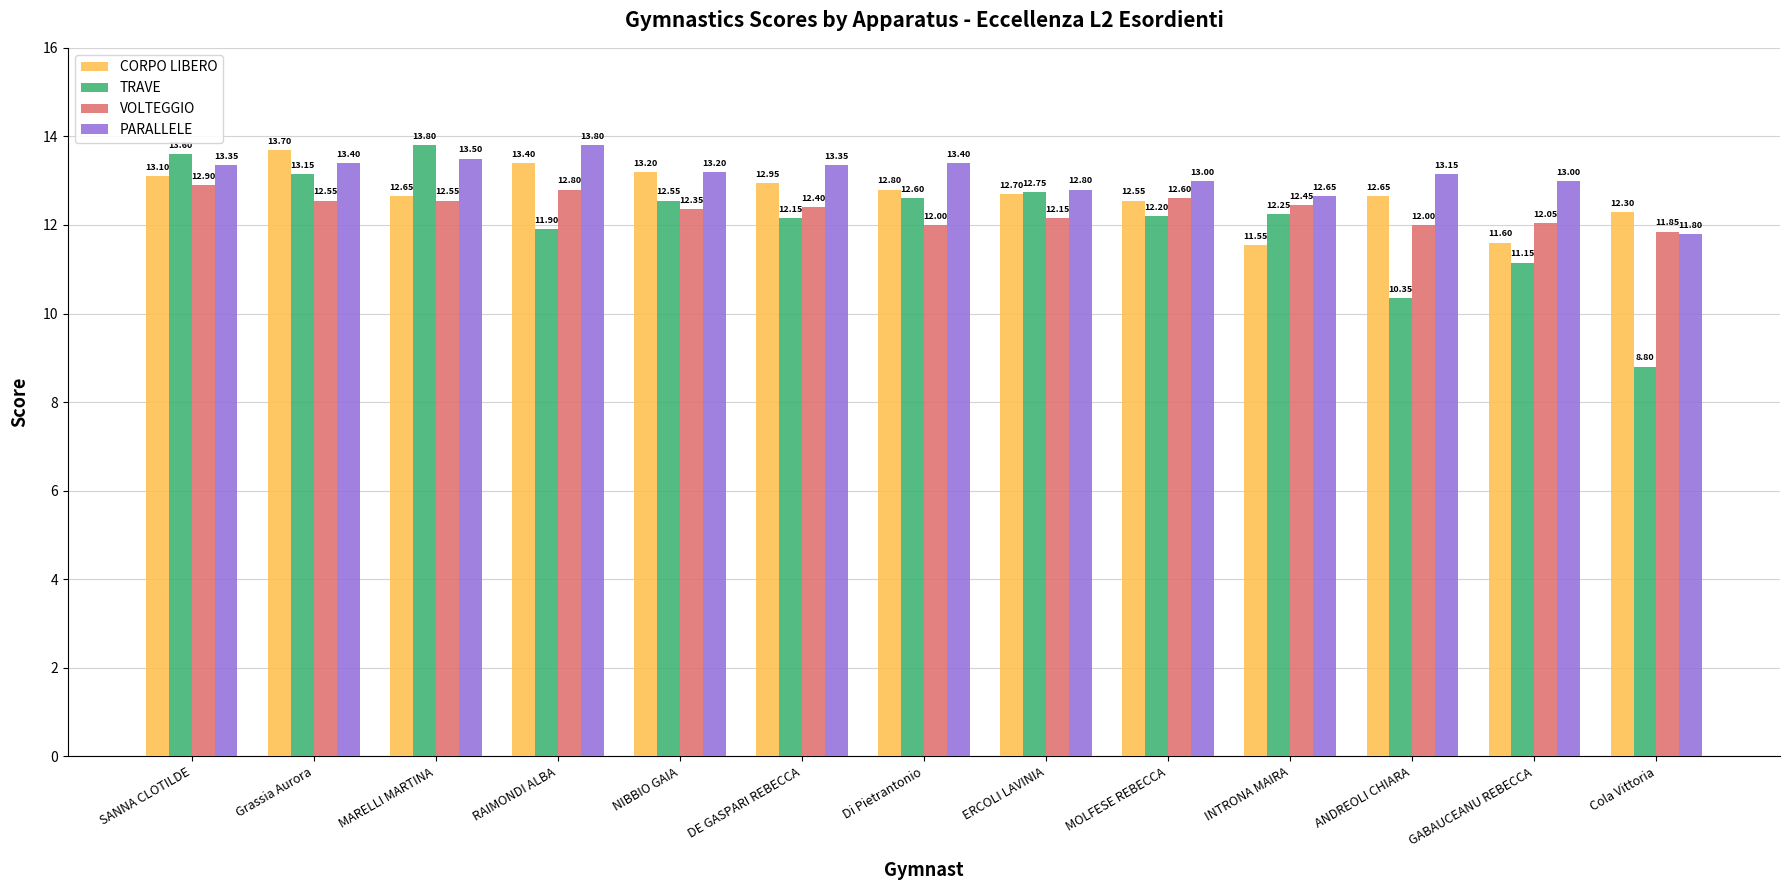

Which category has the lowest value across all series?

Cola Vittoria